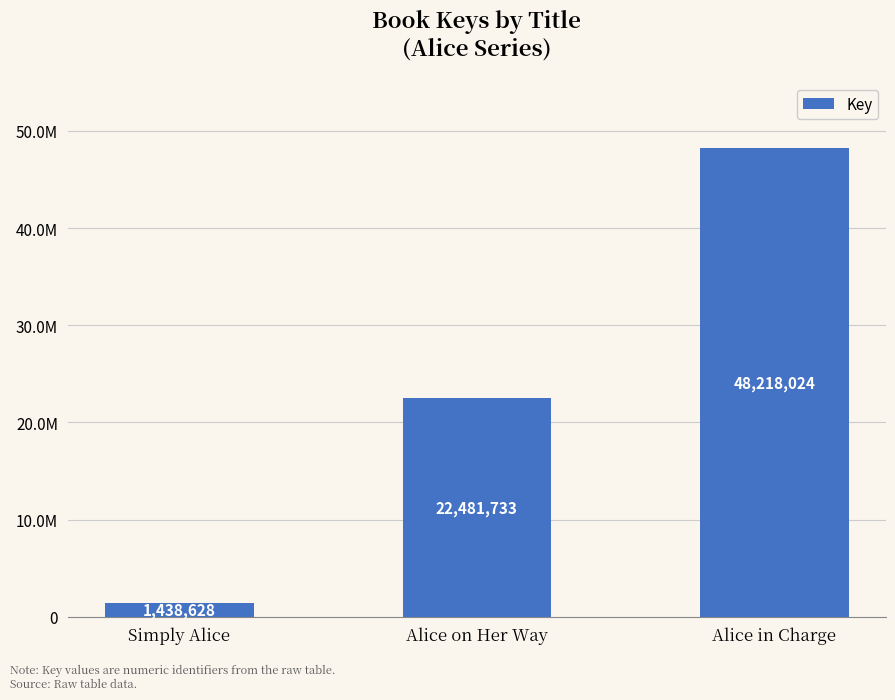

Does the chart contain any negative values?

No